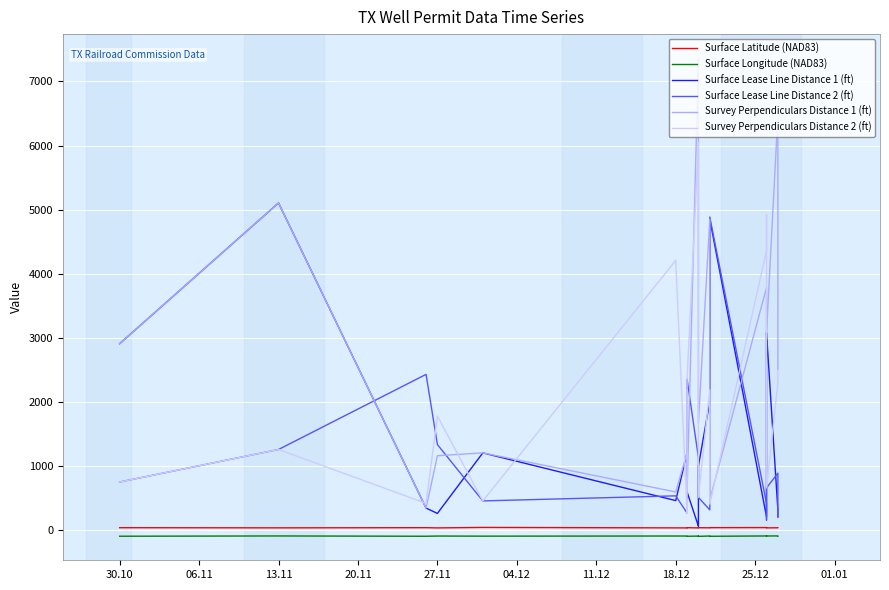

At 11.12, list the series in order from smallest to largest.

Surface Longitude (NAD83), Surface Latitude (NAD83), Surface Lease Line Distance 2 (ft), Survey Perpendiculars Distance 2 (ft), Surface Lease Line Distance 1 (ft), Survey Perpendiculars Distance 1 (ft)